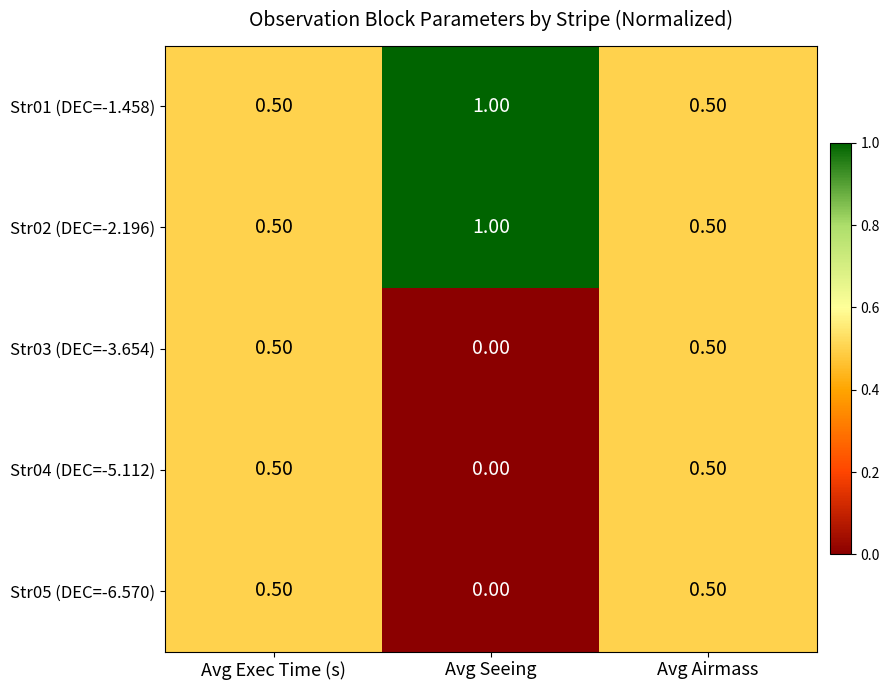

What is the sum of all Str02 (DEC=-2.196) values?

2.0